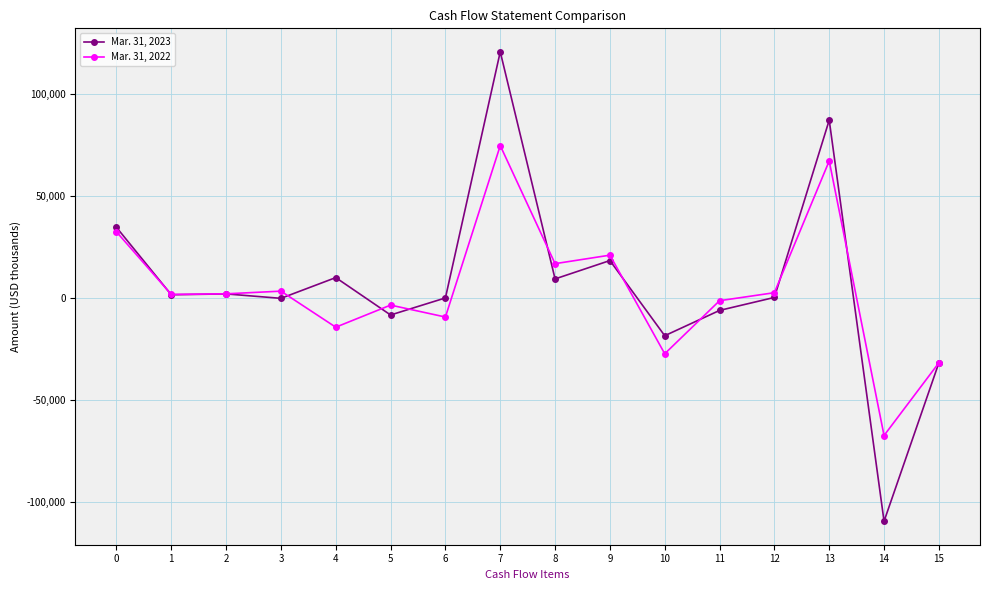

What is the value of the Mar. 31, 2023 point at the 12th from the left?

-5983